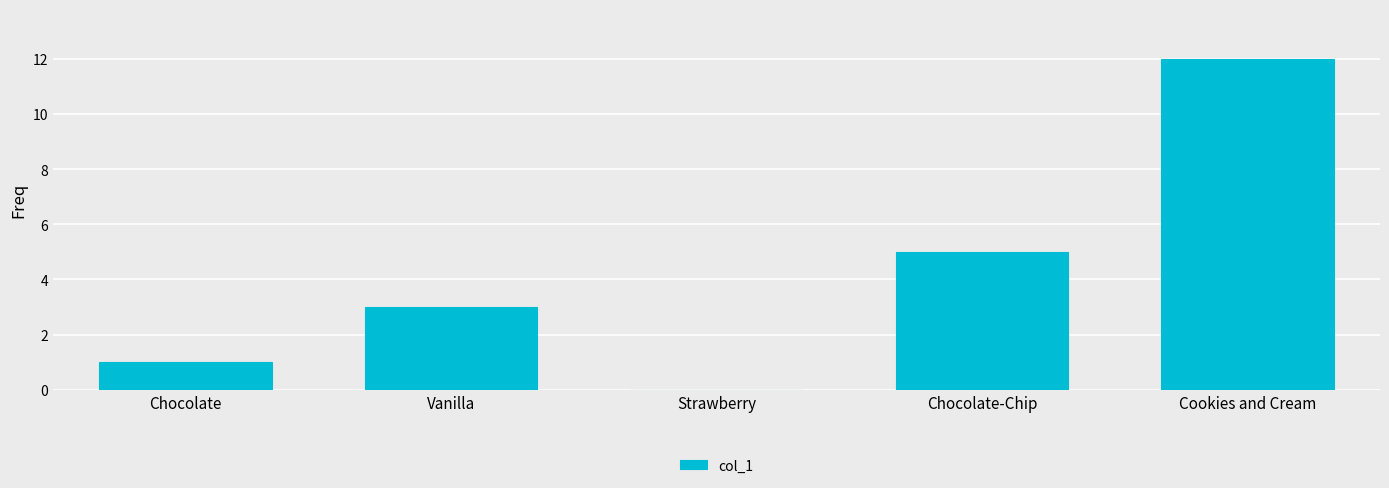

Reading right to left, transcribe all the data shown in this chart.

12	5	0	3	1